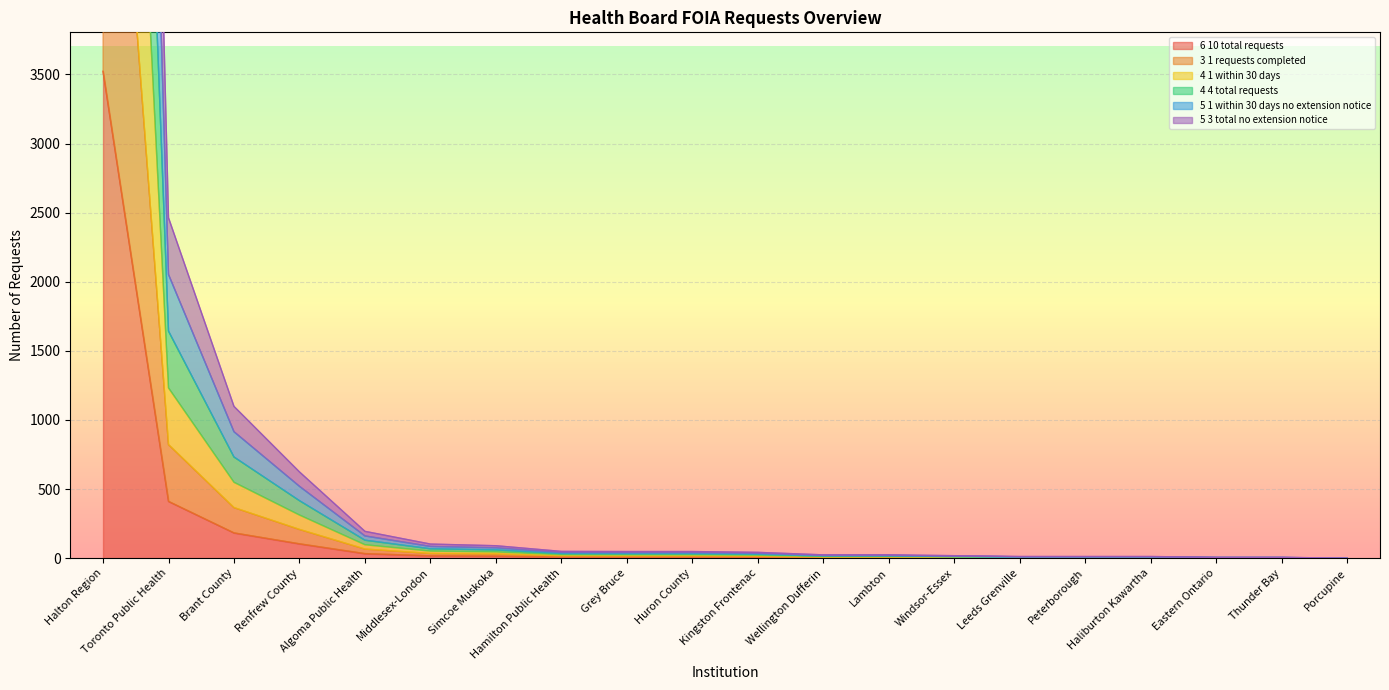

Which category has the lowest value across all series?

Porcupine